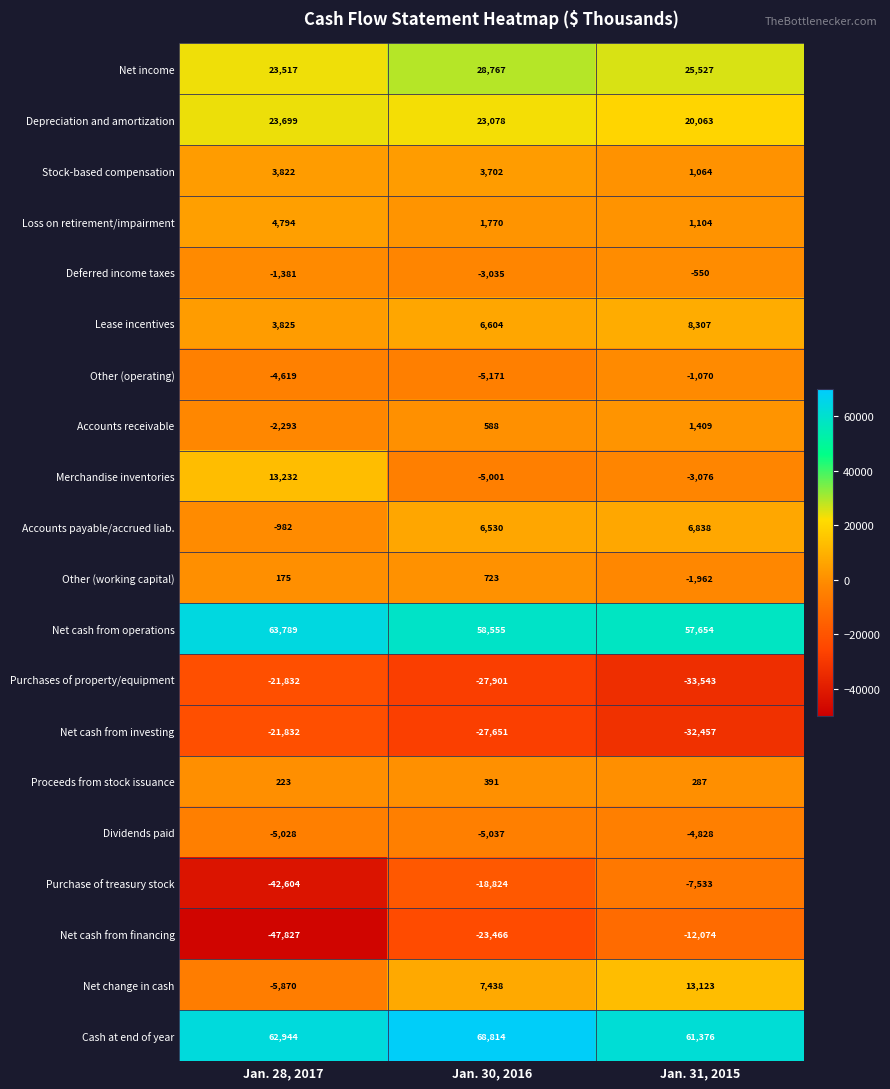

What is the difference between the Other (working capital) values at Jan. 30, 2016 and Jan. 28, 2017?

548